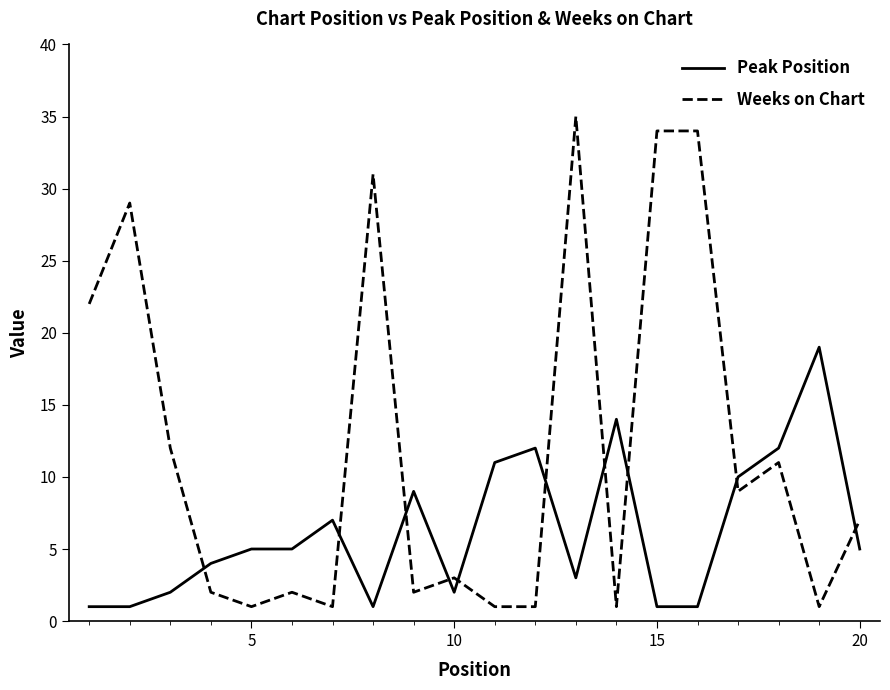

What is the highest value of the Weeks on Chart series?

35